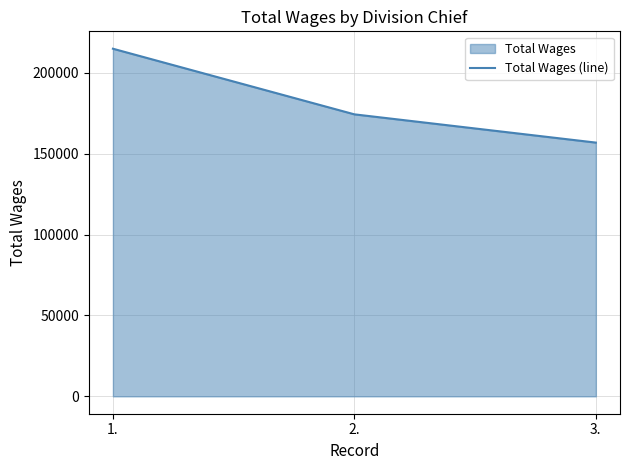

How many lines are shown in the chart?

1